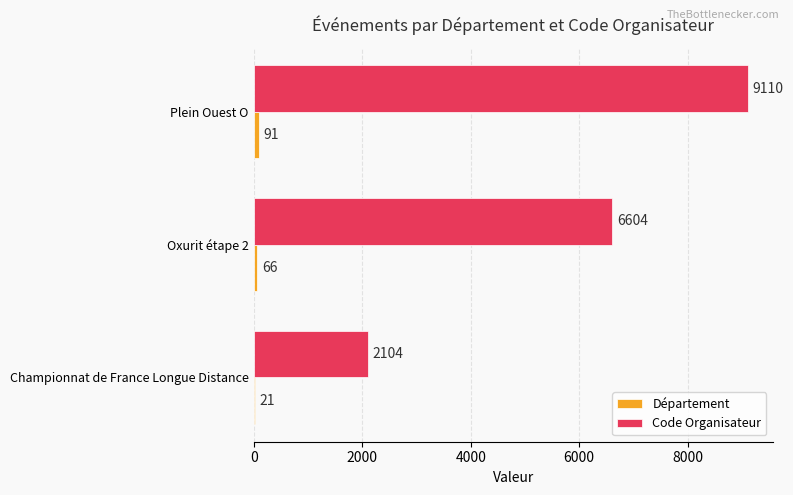

What is the maximum value shown in the chart?

9110